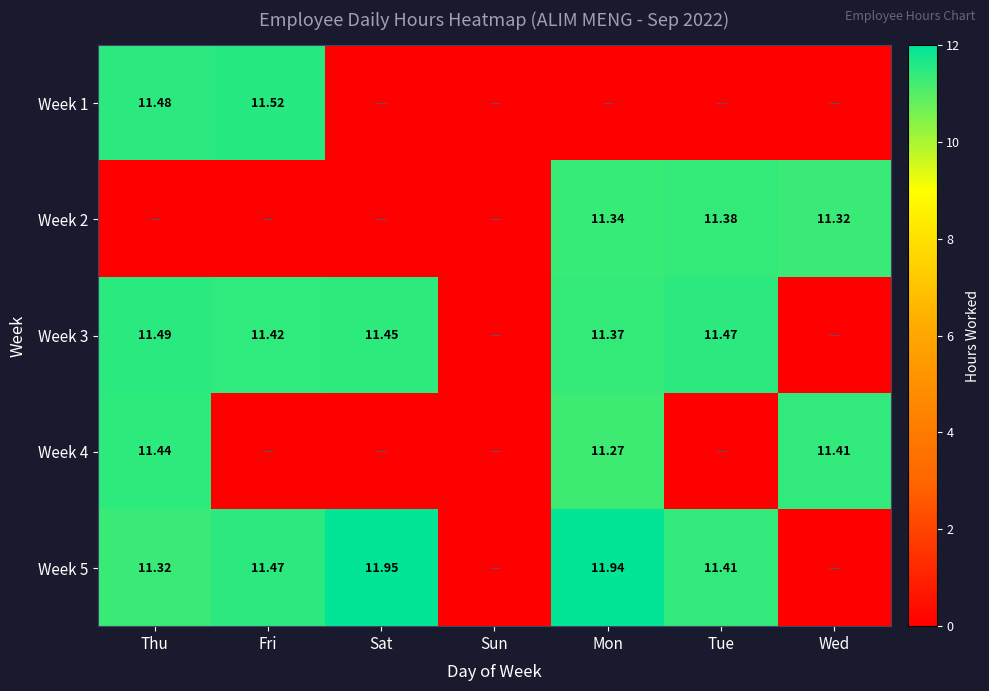

What is the difference between the maximum and minimum values in the Week 1 series?

11.5